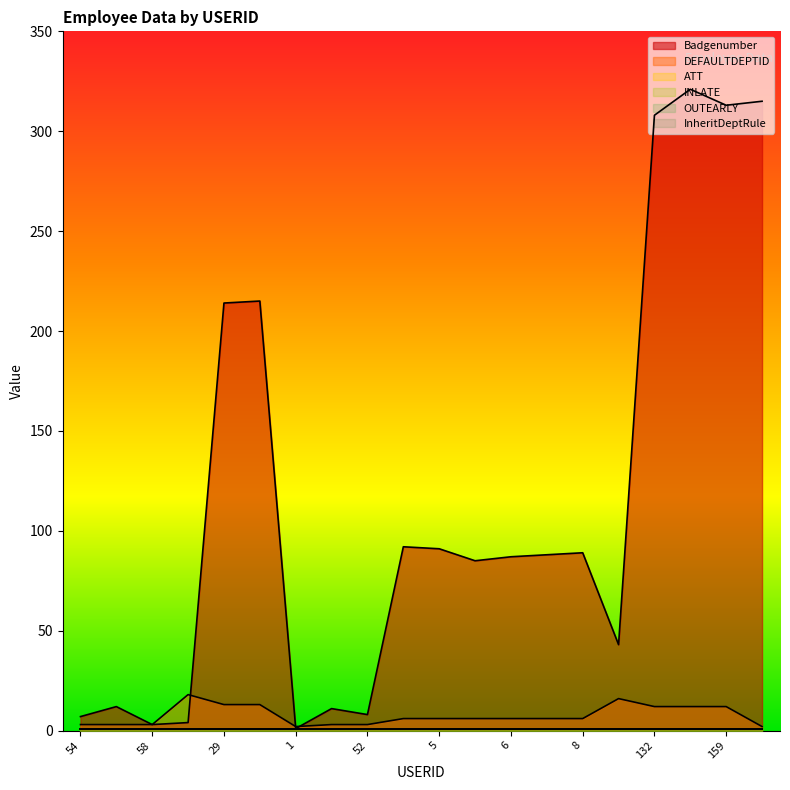

At which label is Badgenumber closest to 161?

29